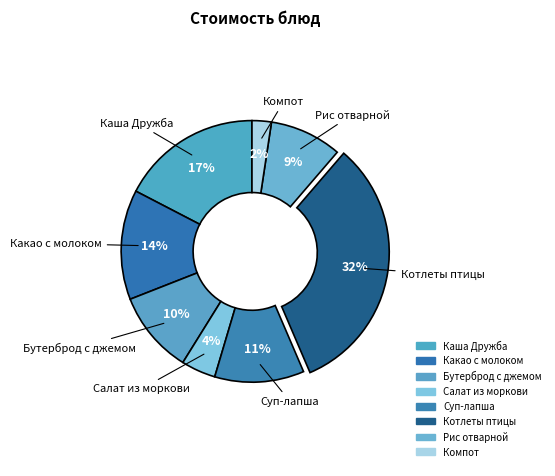

How many segments does this pie chart have?

8